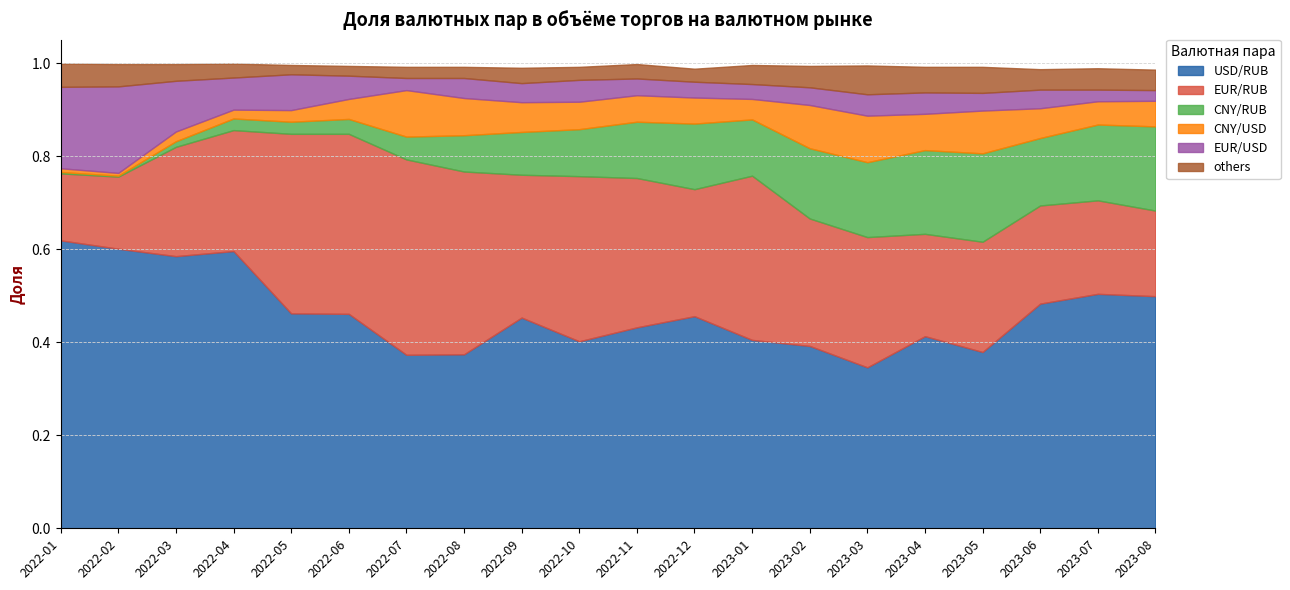

What is the sum of the others values at 2022-07 and 2022-09?

0.1